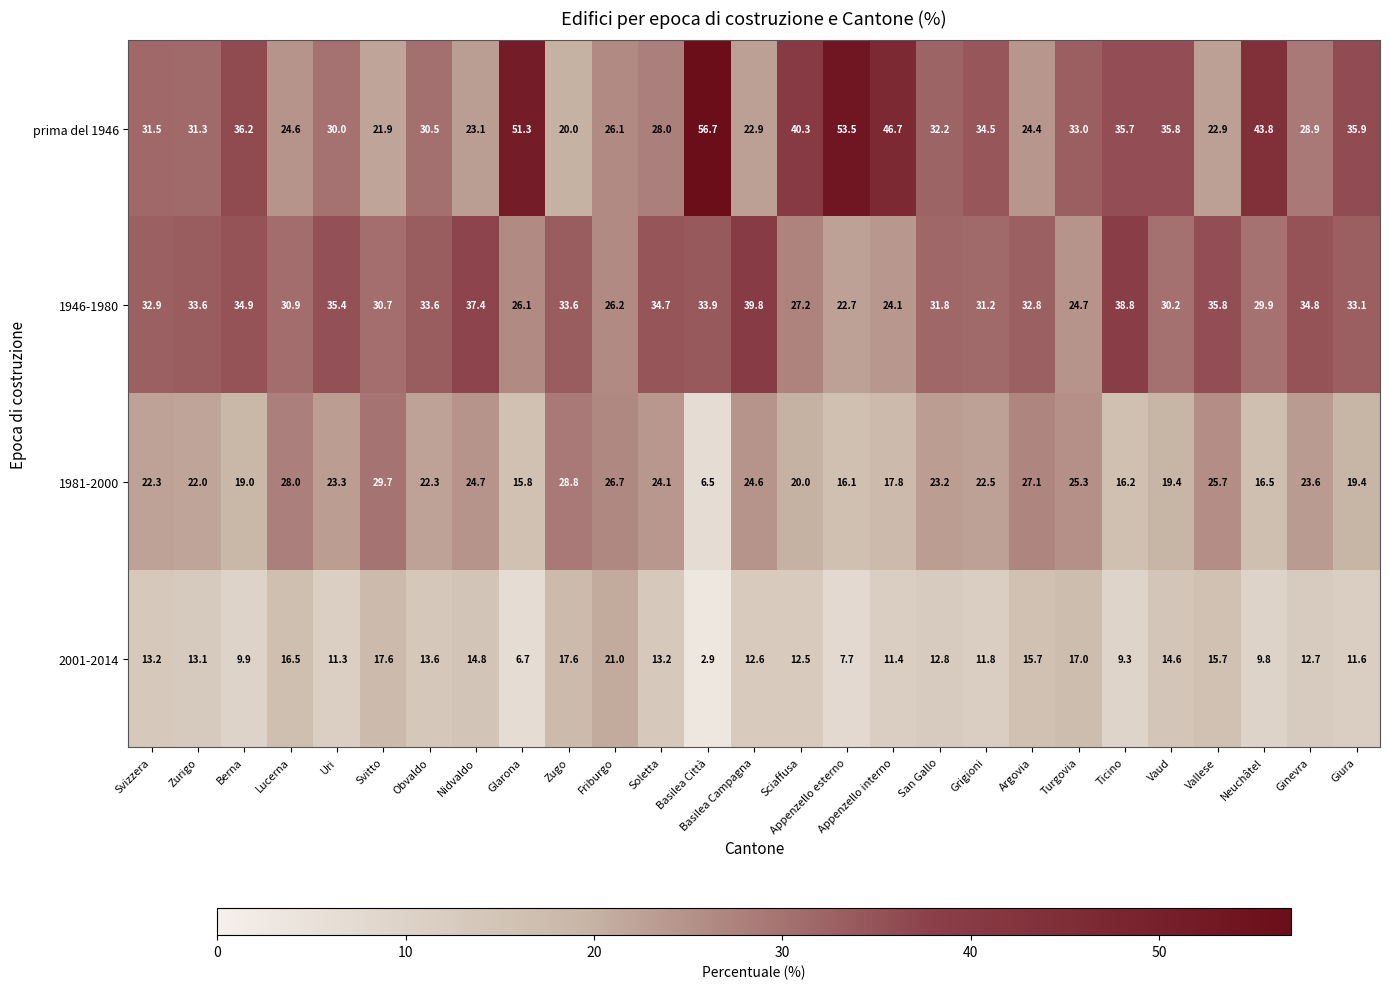

Read the 1946-1980 value at Ginevra.

34.8